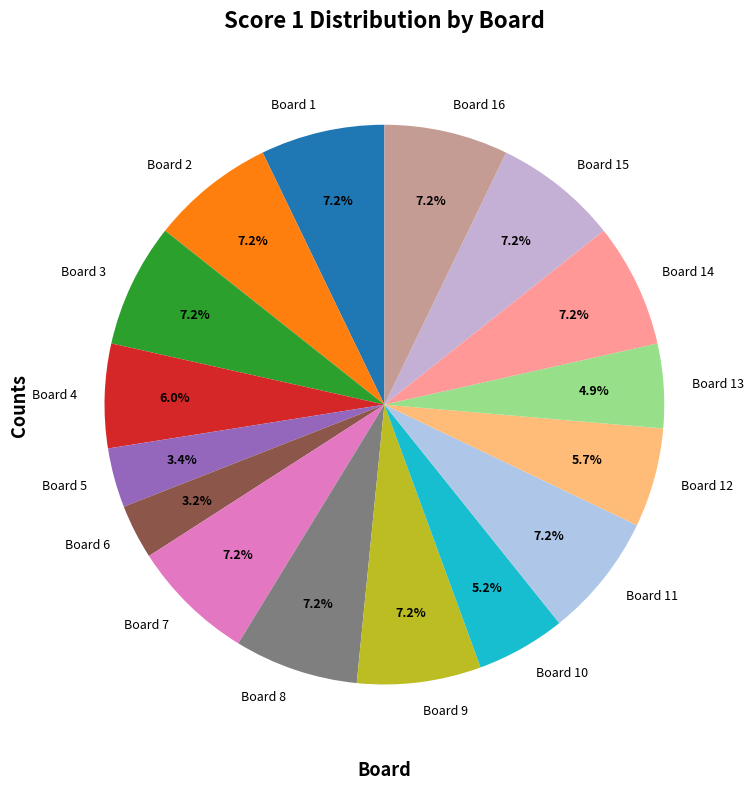

Does Board 8 represent more than half of the total?

No